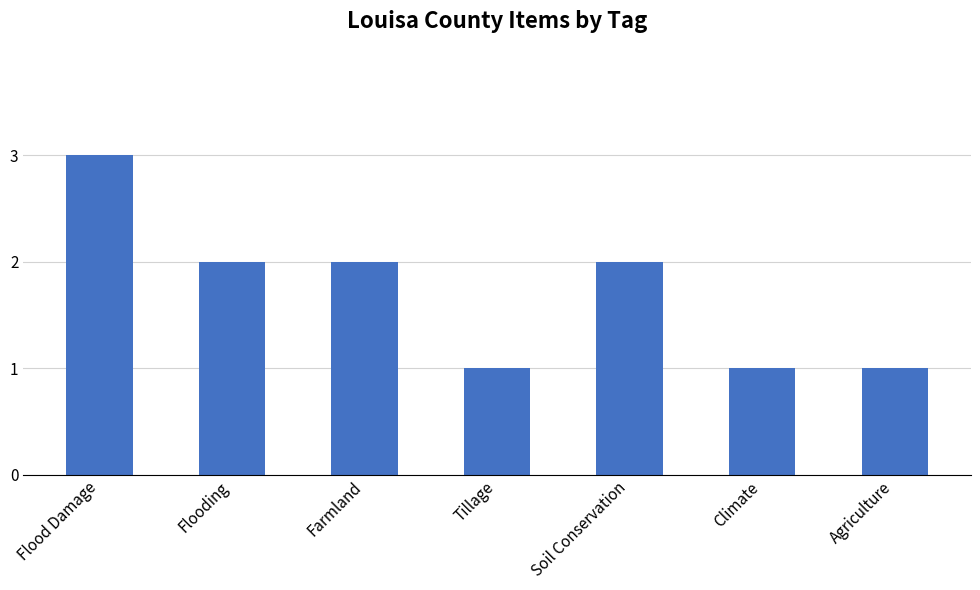

What is the smallest value displayed?

1